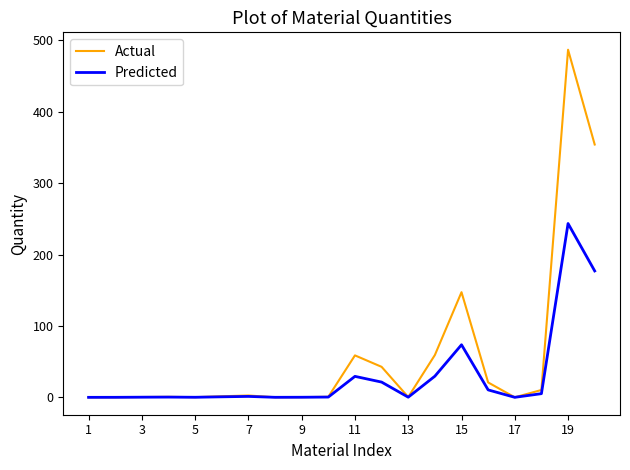

Which series has the largest range (max minus min)?

Actual